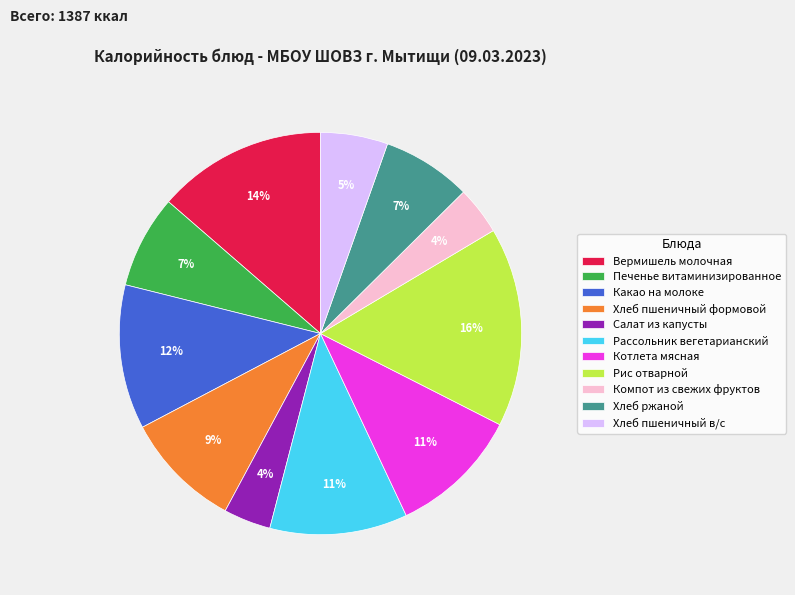

Count the number of slices in the pie.

11